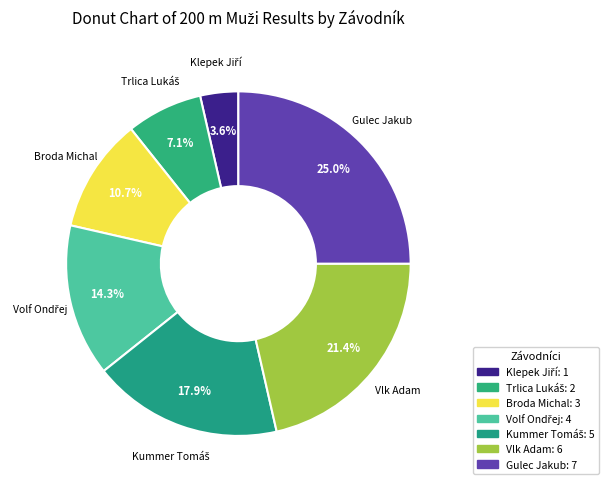

Is there a majority slice in this chart?

No